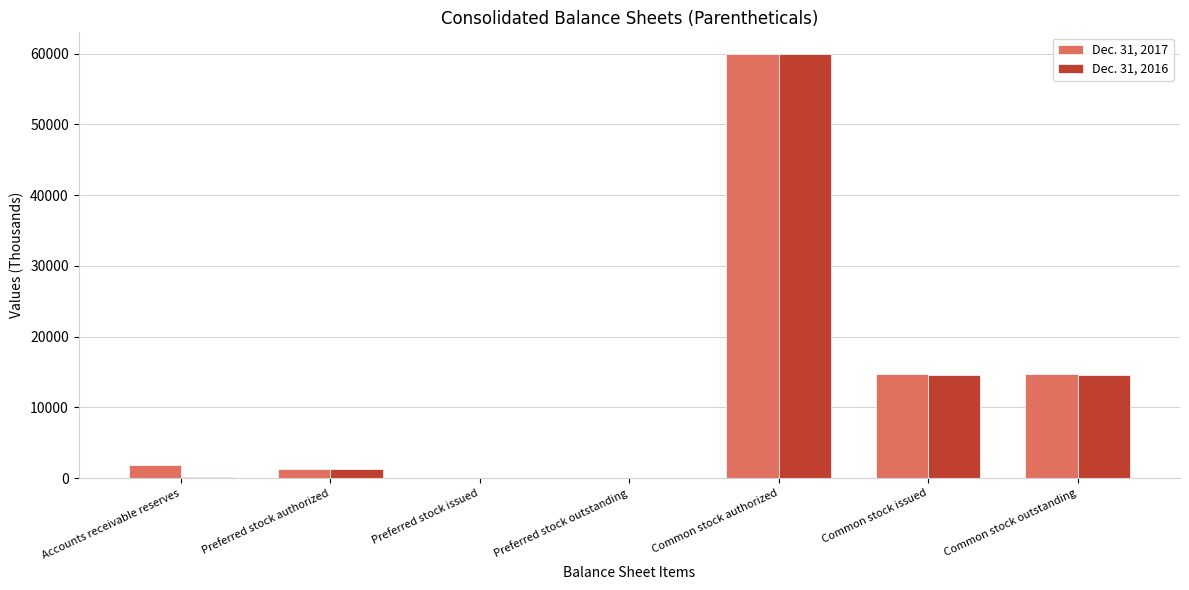

The Dec. 31, 2016 series shows 60000 at Common stock authorized. True or false?

True